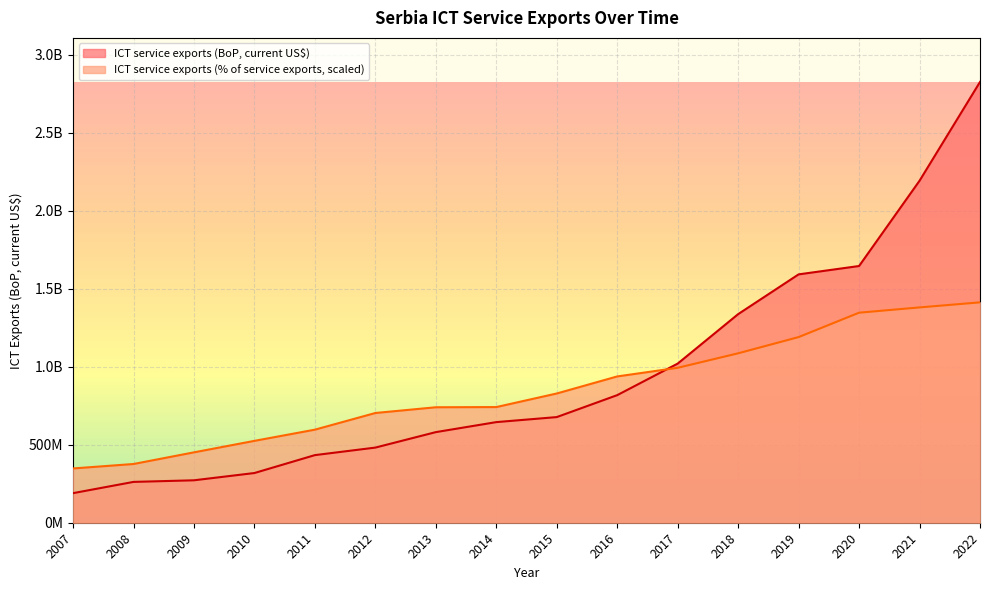

What is the greatest value displayed?

2824541237.6